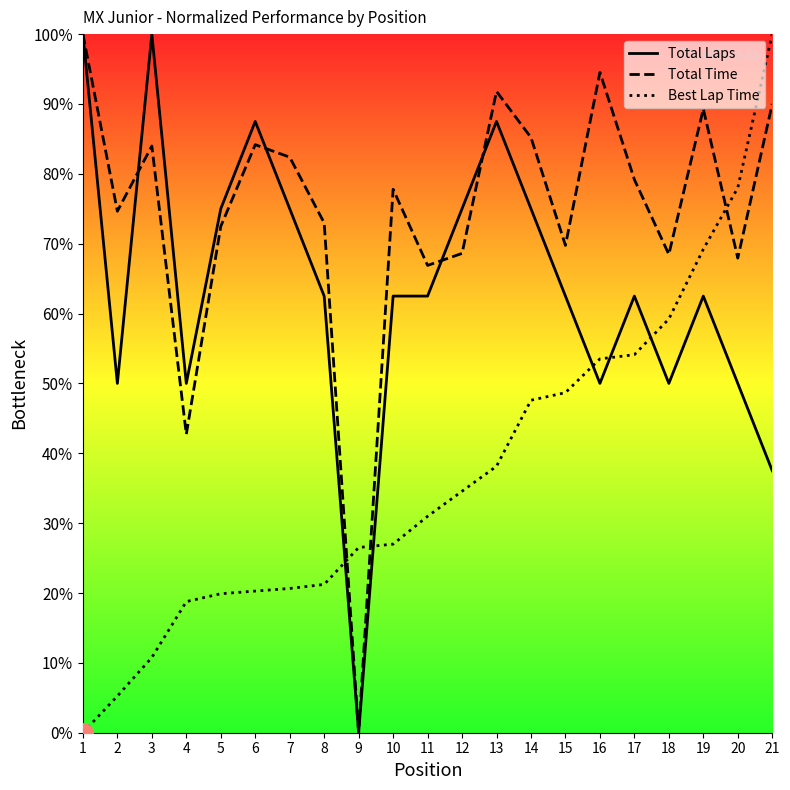

What is the approximate value of Total Laps at 14?

75.0